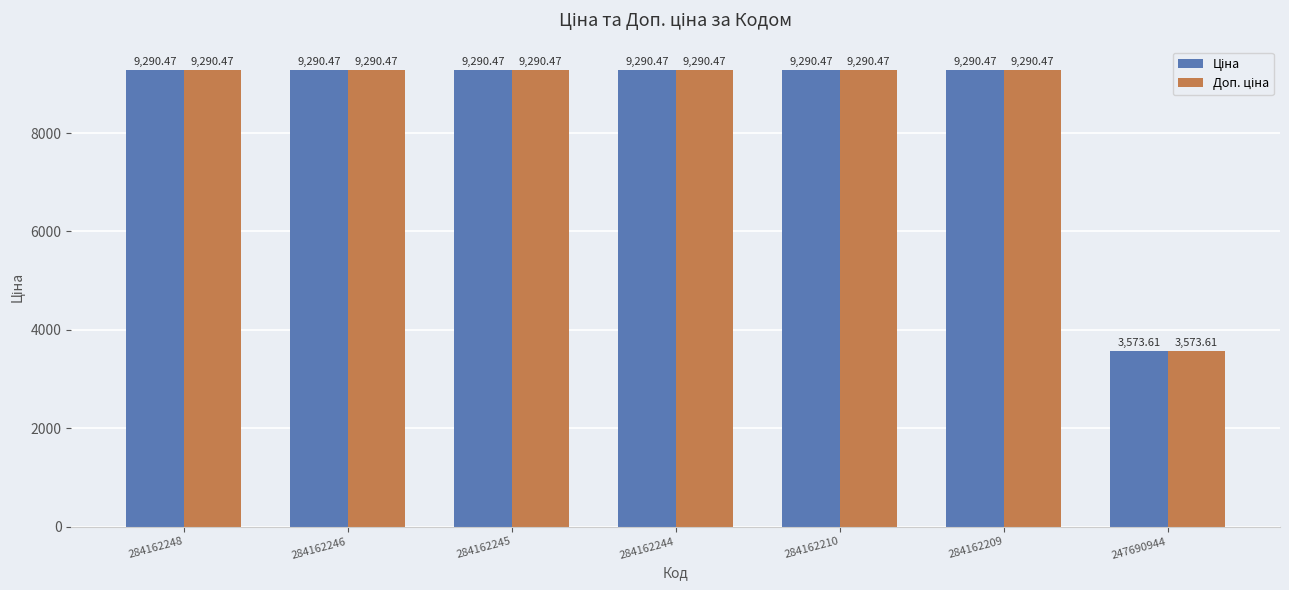

At how many categories does at least one series exceed 7833?

6